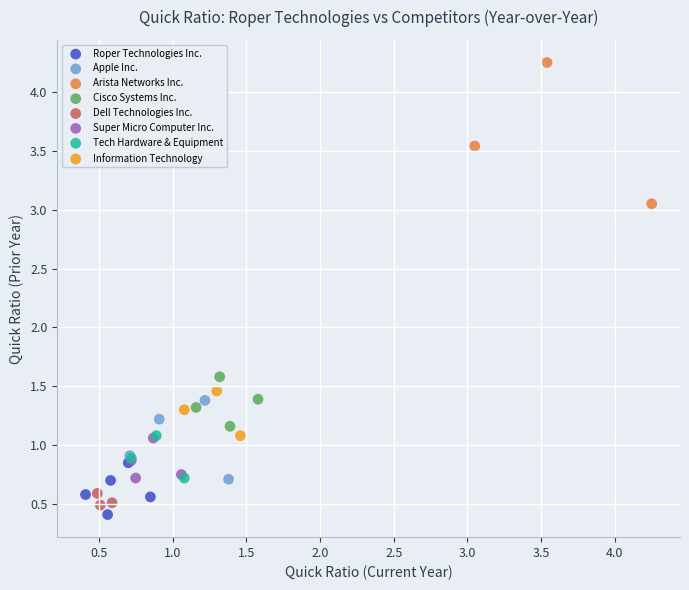

Which series reaches the maximum Y coordinate?

Arista Networks Inc.